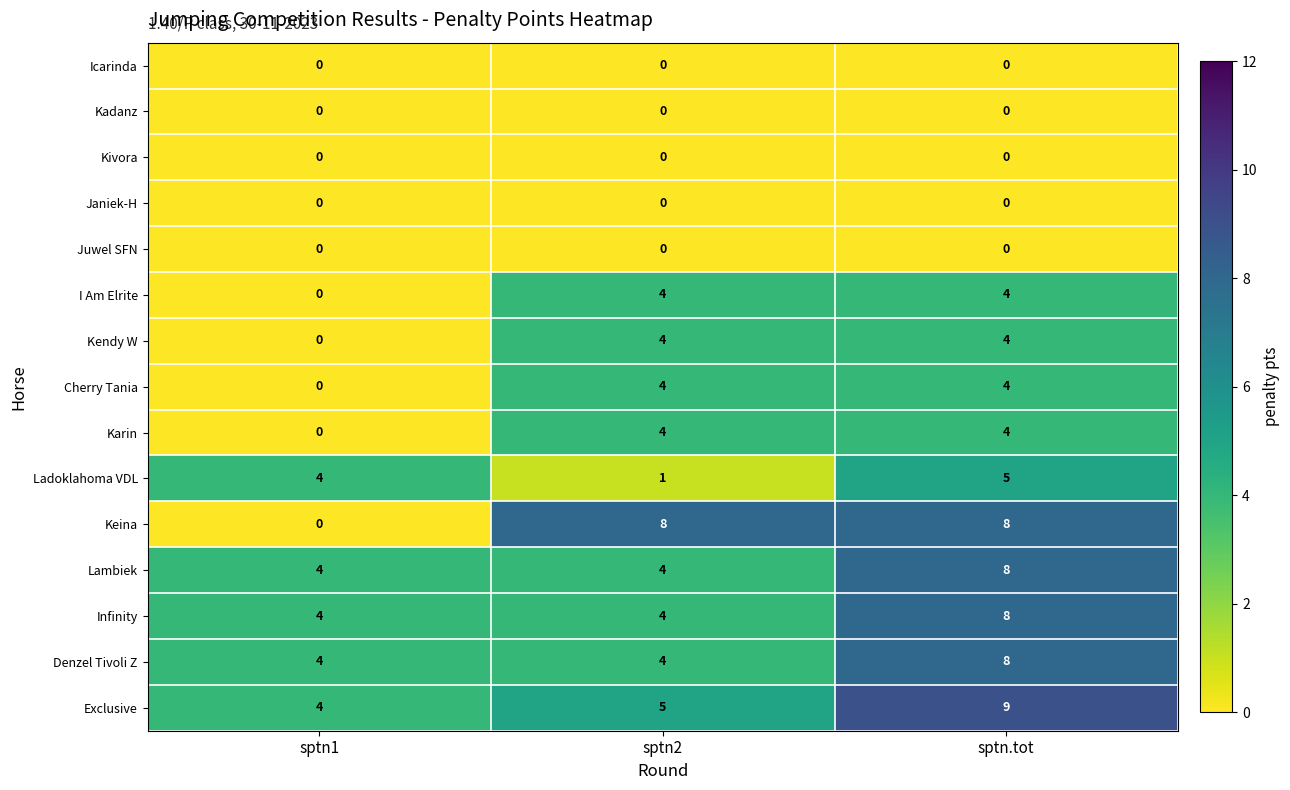

Is the value of Ladoklahoma VDL at sptn1 greater than the value of Icarinda at sptn2?

Yes